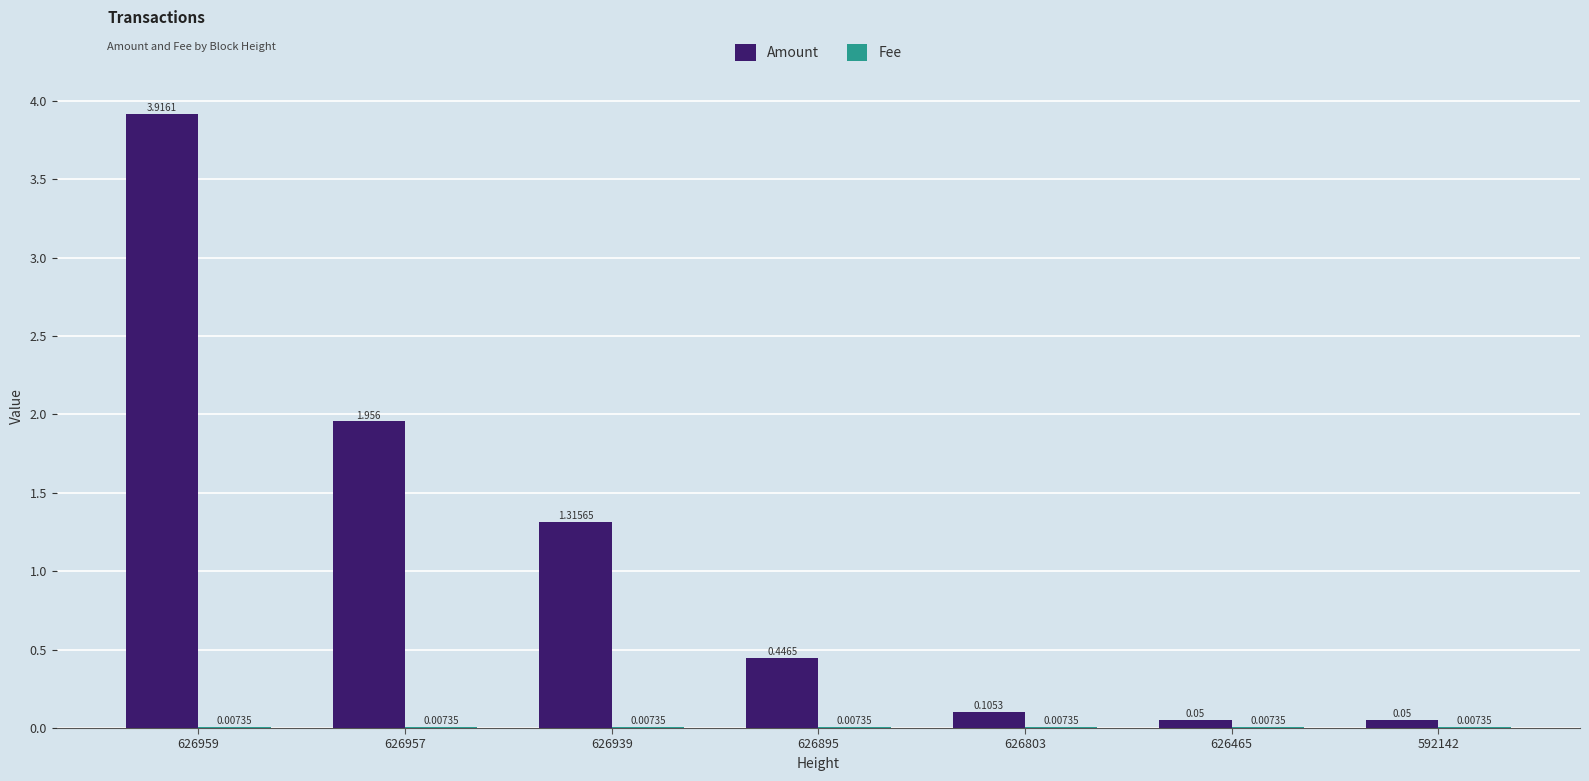

Which series has the largest total across all categories?

Amount